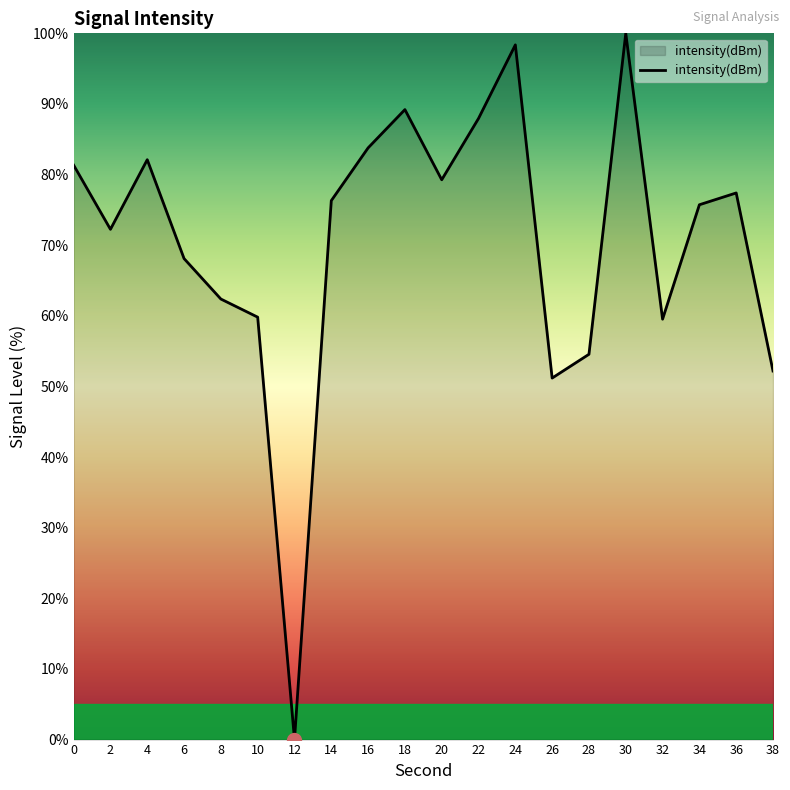

Which has a higher value, 34 or 6?

34